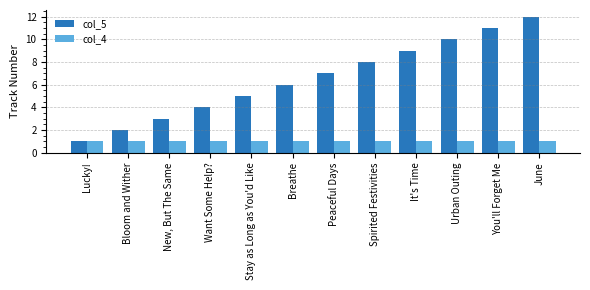

What is the label of the 6th bar from the left?

Breathe